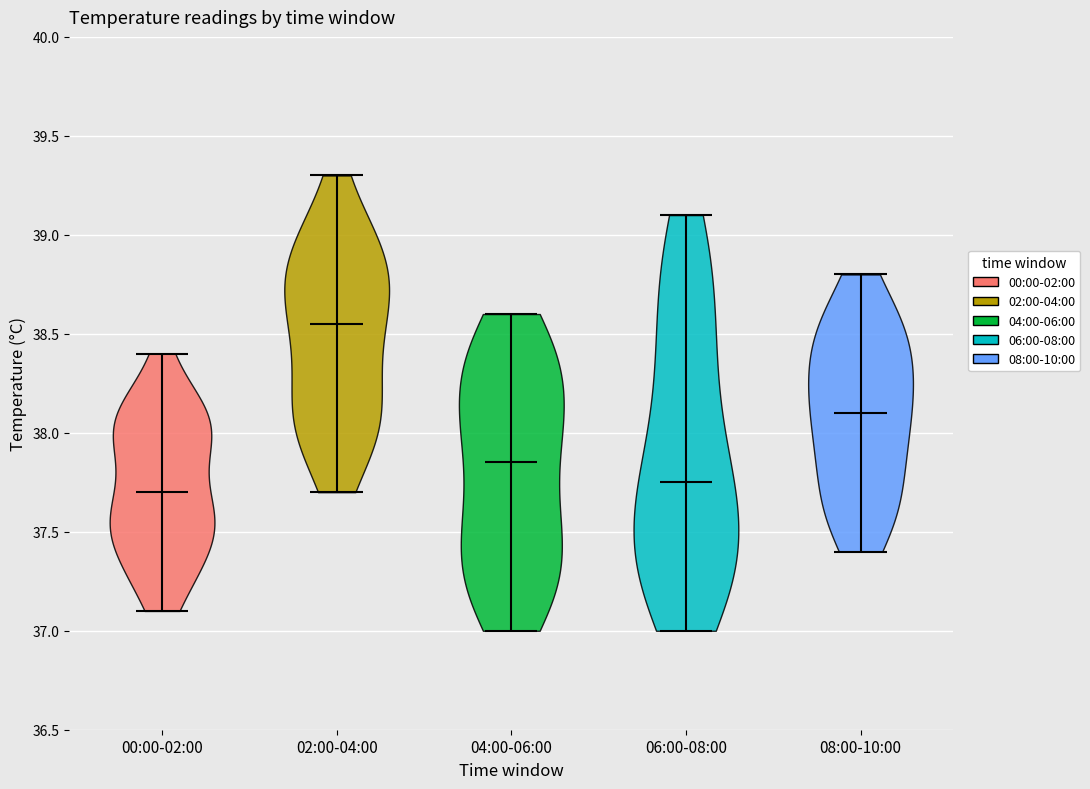

What is the lowest point the violin for 00:00-02:00 reaches on the y-axis? The values are not printed on the chart, so give them approximately, as read against the axis.

37.10